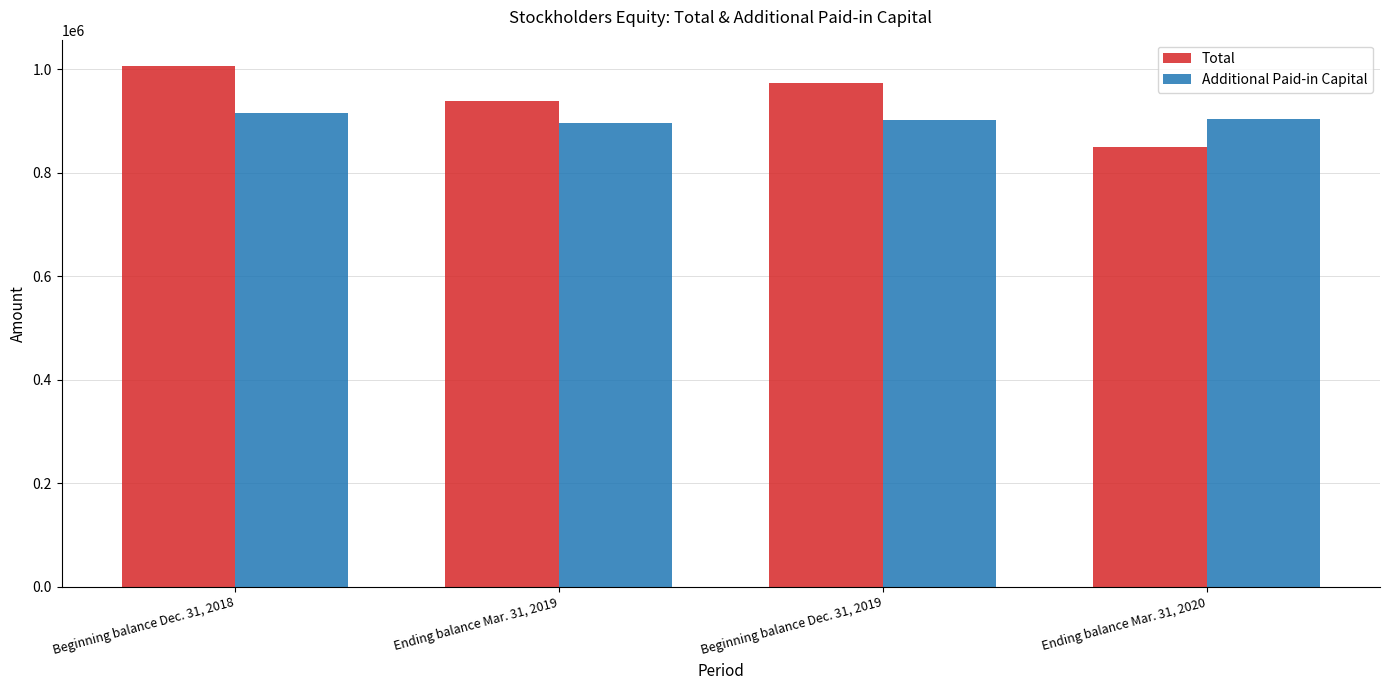

List the series in order of their peak value, lowest first.

Additional Paid-in Capital, Total